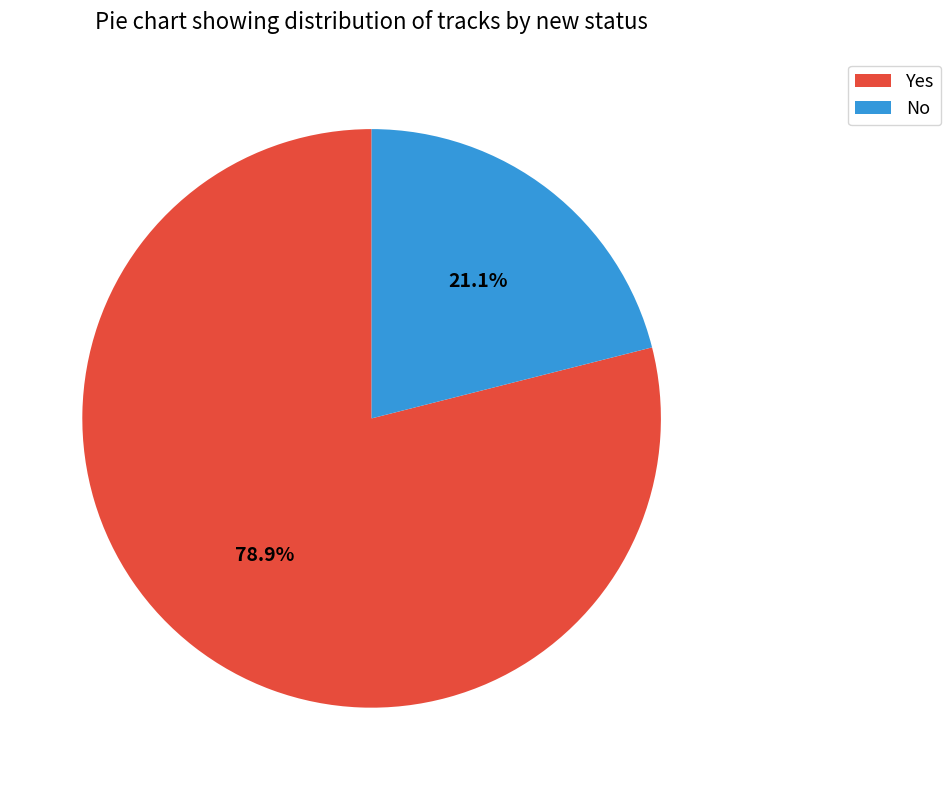

Which has a higher value, Yes or No?

Yes